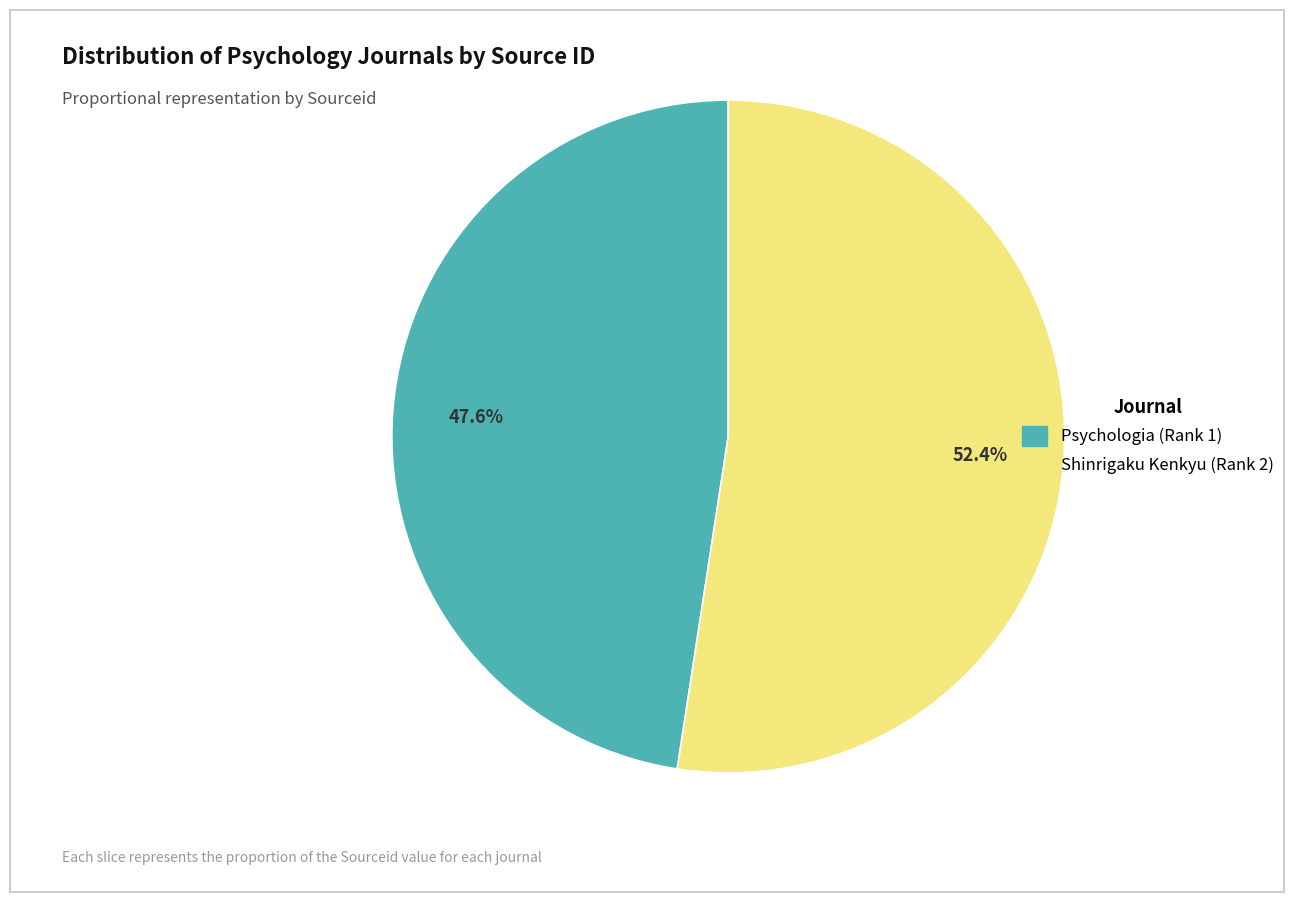

How many segments does this pie chart have?

2